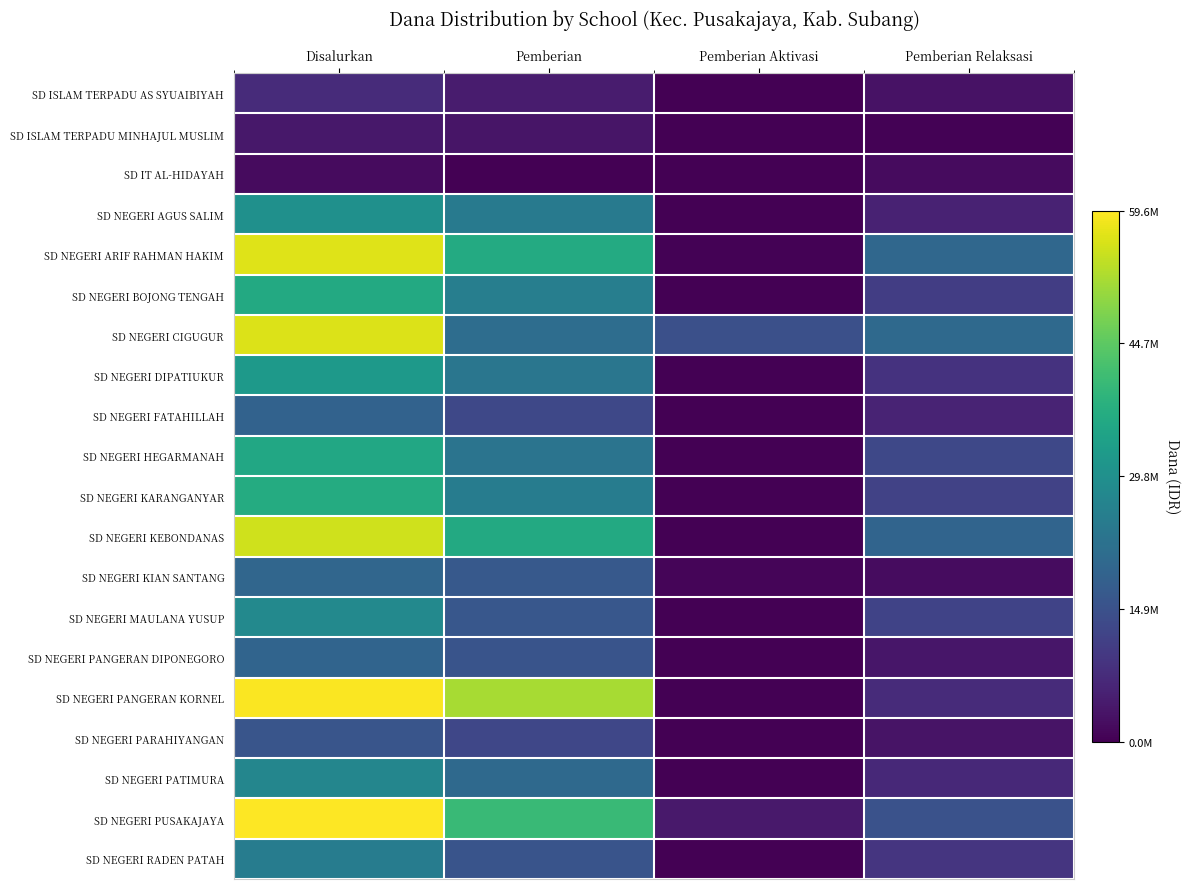

Reading left to right, list all the values displayed in this chart.

SD ISLAM TERPADU AS SYUAIBIYAH: Disalurkan=7425000	Pemberian=4500000	Pemberian Aktivasi=0	Pemberian Relaksasi=2925000
SD ISLAM TERPADU MINHAJUL MUSLIM: Disalurkan=3825000	Pemberian=3375000	Pemberian Aktivasi=0	Pemberian Relaksasi=450000
SD IT AL-HIDAYAH: Disalurkan=1800000	Pemberian=0	Pemberian Aktivasi=0	Pemberian Relaksasi=1800000
SD NEGERI AGUS SALIM: Disalurkan=29925000	Pemberian=24300000	Pemberian Aktivasi=0	Pemberian Relaksasi=5625000
SD NEGERI ARIF RAHMAN HAKIM: Disalurkan=56700000	Pemberian=36450000	Pemberian Aktivasi=450000	Pemberian Relaksasi=19800000
SD NEGERI BOJONG TENGAH: Disalurkan=36225000	Pemberian=25425000	Pemberian Aktivasi=0	Pemberian Relaksasi=10800000
SD NEGERI CIGUGUR: Disalurkan=56475000	Pemberian=21375000	Pemberian Aktivasi=14625000	Pemberian Relaksasi=20475000
SD NEGERI DIPATIUKUR: Disalurkan=32175000	Pemberian=23400000	Pemberian Aktivasi=0	Pemberian Relaksasi=8775000
SD NEGERI FATAHILLAH: Disalurkan=18675000	Pemberian=12825000	Pemberian Aktivasi=0	Pemberian Relaksasi=5850000
SD NEGERI HEGARMANAH: Disalurkan=35775000	Pemberian=22950000	Pemberian Aktivasi=0	Pemberian Relaksasi=12825000
SD NEGERI KARANGANYAR: Disalurkan=36675000	Pemberian=24975000	Pemberian Aktivasi=0	Pemberian Relaksasi=11700000
SD NEGERI KEBONDANAS: Disalurkan=55350000	Pemberian=36225000	Pemberian Aktivasi=0	Pemberian Relaksasi=19125000
SD NEGERI KIAN SANTANG: Disalurkan=19575000	Pemberian=16650000	Pemberian Aktivasi=900000	Pemberian Relaksasi=2025000
SD NEGERI MAULANA YUSUP: Disalurkan=28125000	Pemberian=16200000	Pemberian Aktivasi=0	Pemberian Relaksasi=11925000
SD NEGERI PANGERAN DIPONEGORO: Disalurkan=19125000	Pemberian=15525000	Pemberian Aktivasi=0	Pemberian Relaksasi=3600000
SD NEGERI PANGERAN KORNEL: Disalurkan=59175000	Pemberian=51750000	Pemberian Aktivasi=0	Pemberian Relaksasi=7425000
SD NEGERI PARAHIYANGAN: Disalurkan=15750000	Pemberian=12600000	Pemberian Aktivasi=0	Pemberian Relaksasi=3150000
SD NEGERI PATIMURA: Disalurkan=27450000	Pemberian=20475000	Pemberian Aktivasi=0	Pemberian Relaksasi=6975000
SD NEGERI PUSAKAJAYA: Disalurkan=59625000	Pemberian=40500000	Pemberian Aktivasi=4050000	Pemberian Relaksasi=15075000
SD NEGERI RADEN PATAH: Disalurkan=24975000	Pemberian=15525000	Pemberian Aktivasi=225000	Pemberian Relaksasi=9225000